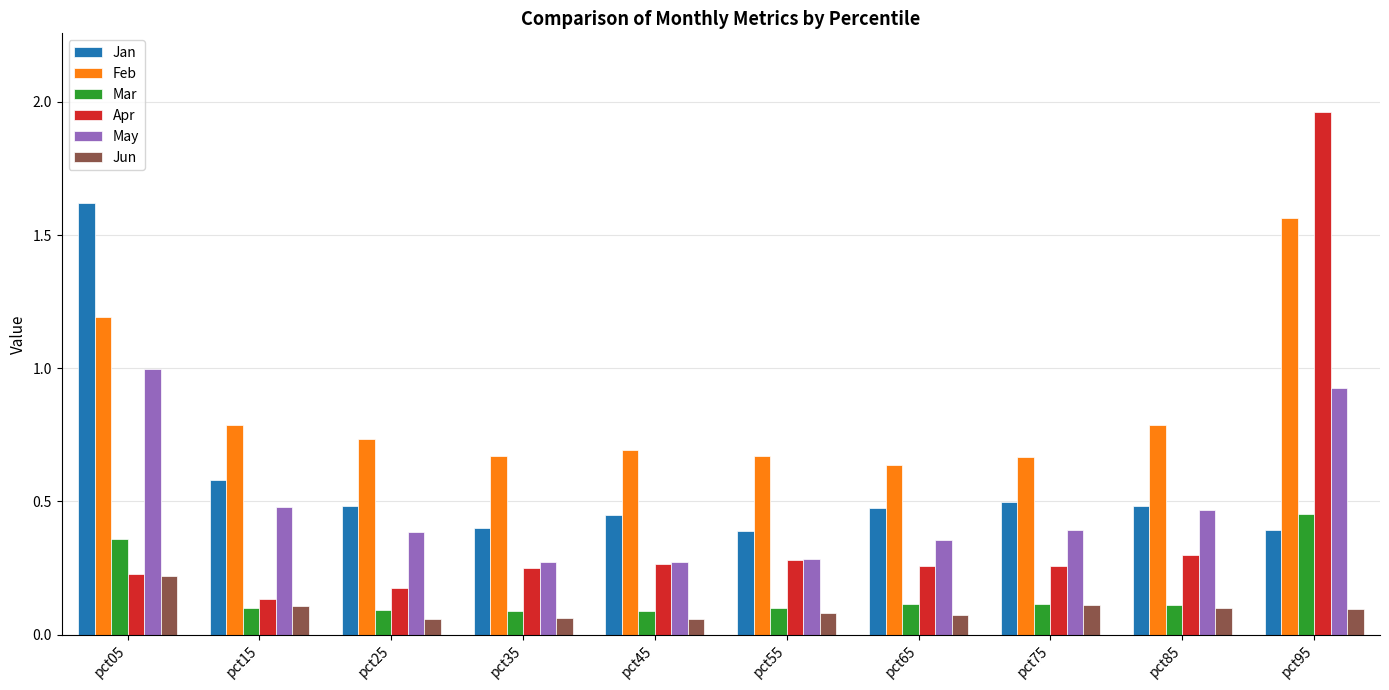

Rank the series by their maximum value, from highest to lowest.

Apr, Jan, Feb, May, Mar, Jun